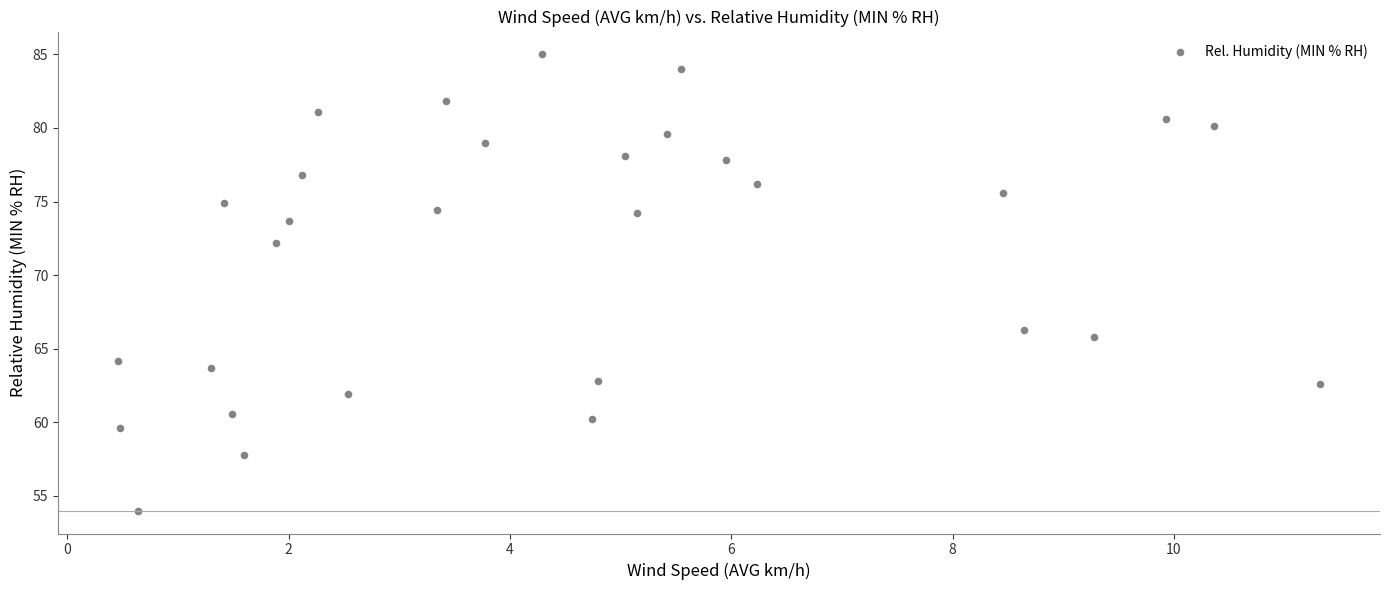

What Y value in the scatter plot is closest to 69?

66.3